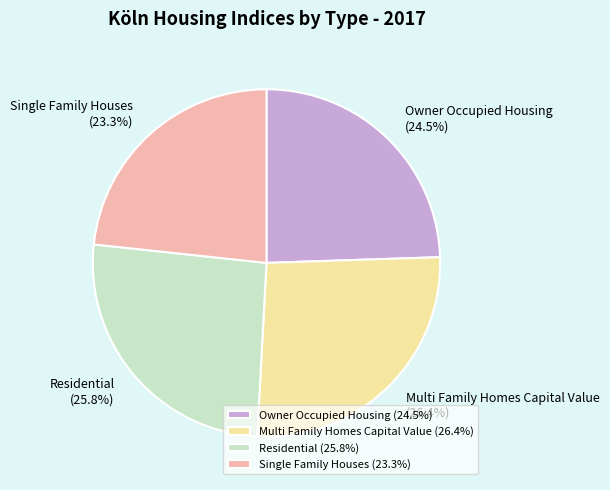

Between Residential and Owner Occupied Housing, which is larger?

Residential